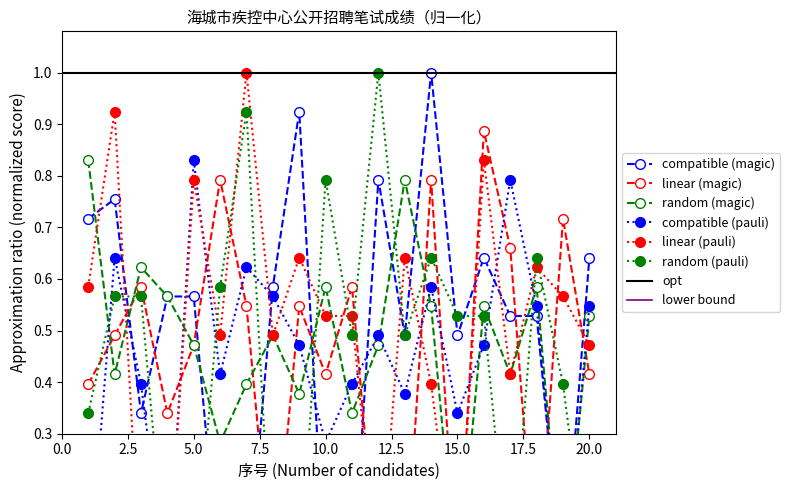

What is the difference between the maximum and minimum values in the compatible (magic) series?

1.0